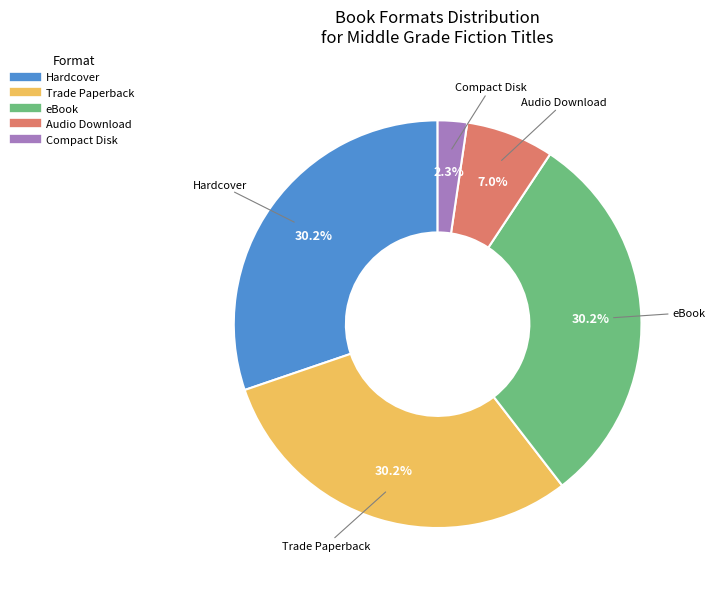

Does any single category account for the majority?

No